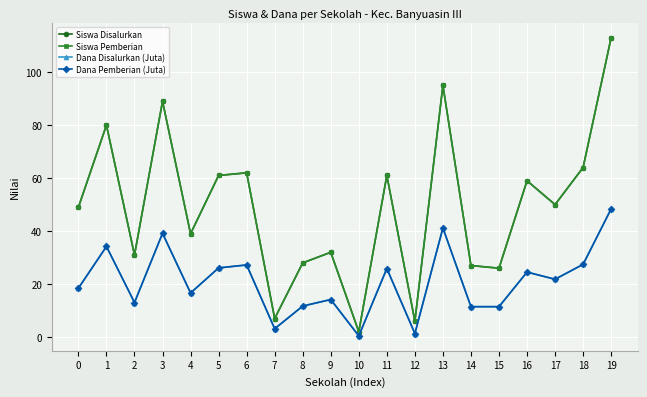

True or false: Dana Disalurkan (Juta) and Dana Pemberian (Juta) cross at least once.

False